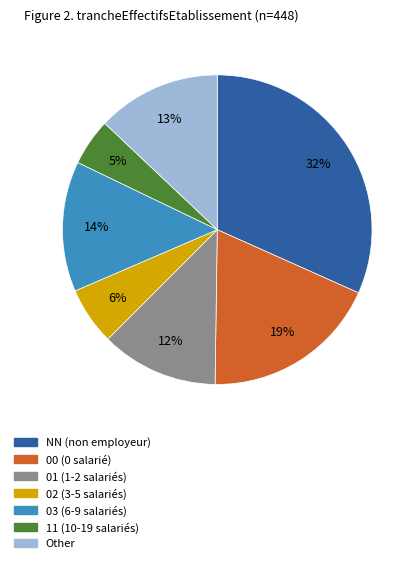

True or false: 00 accounts for 19% of the total.

True